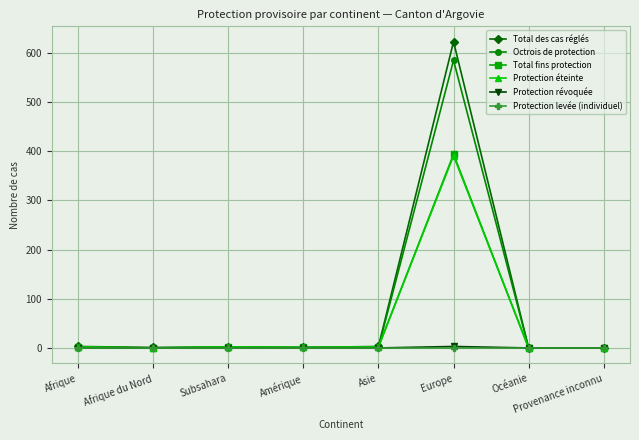

What is the maximum value shown in the chart?

623